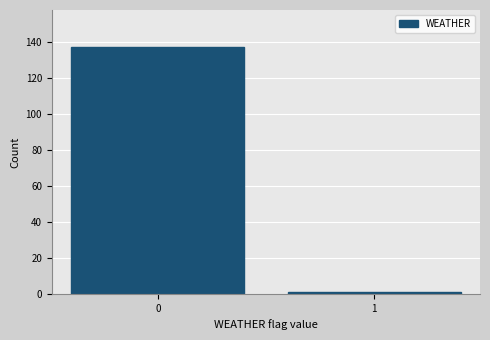

Reading left to right, extract all data points from this chart.

0=137	1=1